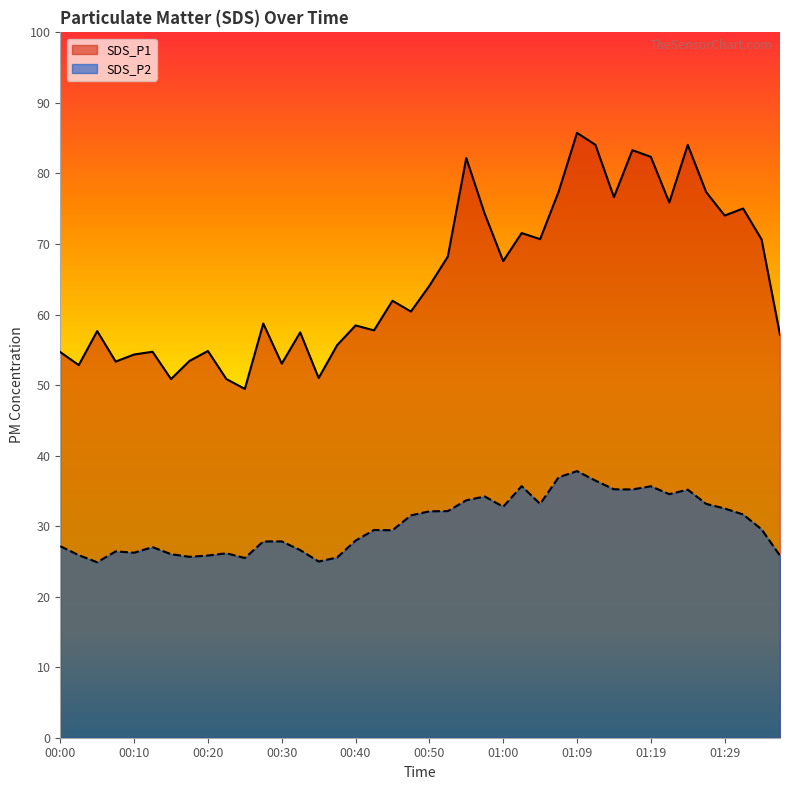

List the series in order of their peak value, lowest first.

SDS_P2, SDS_P1